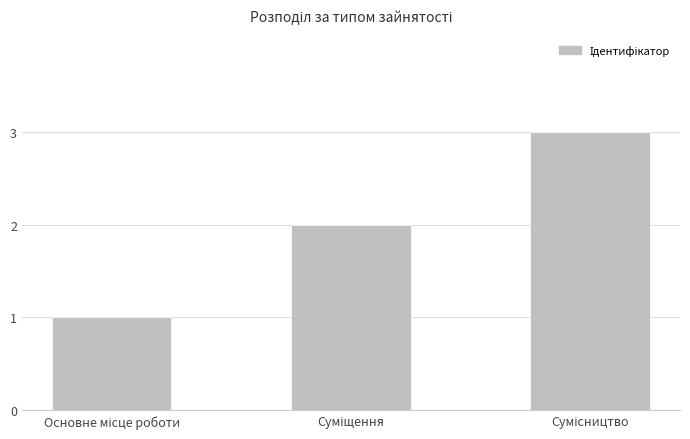

How many bars are there in total?

3